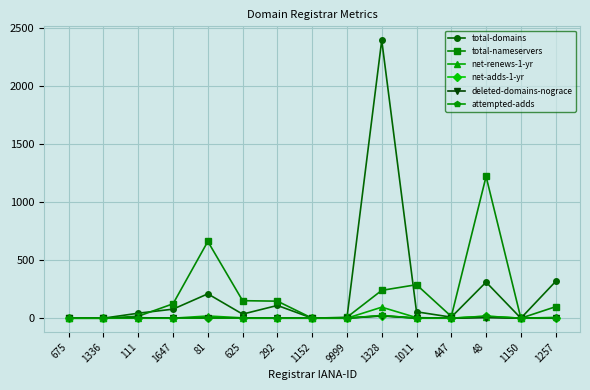

Which series has the largest range (max minus min)?

total-domains